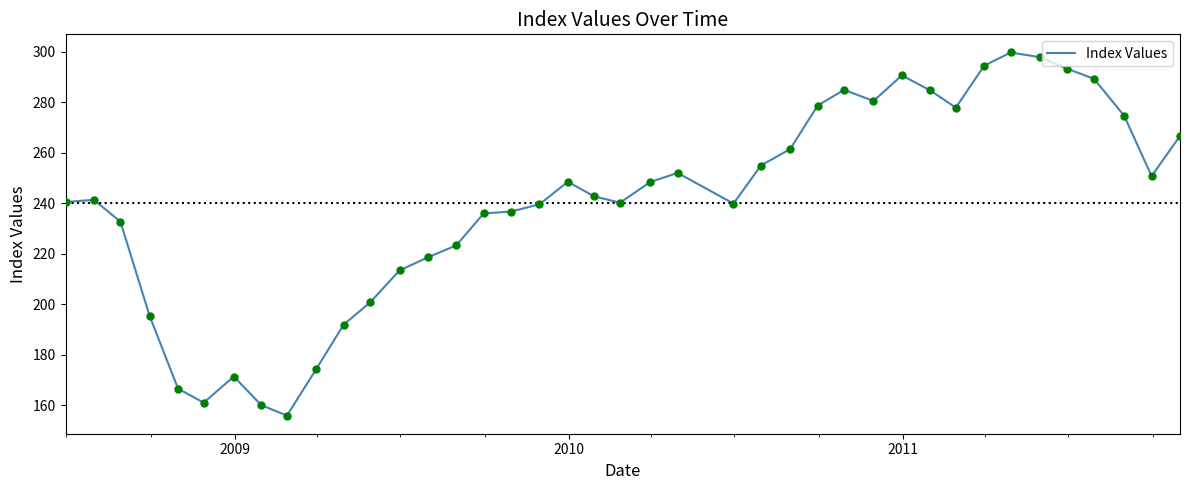

What is the maximum value shown in the chart?

299.7